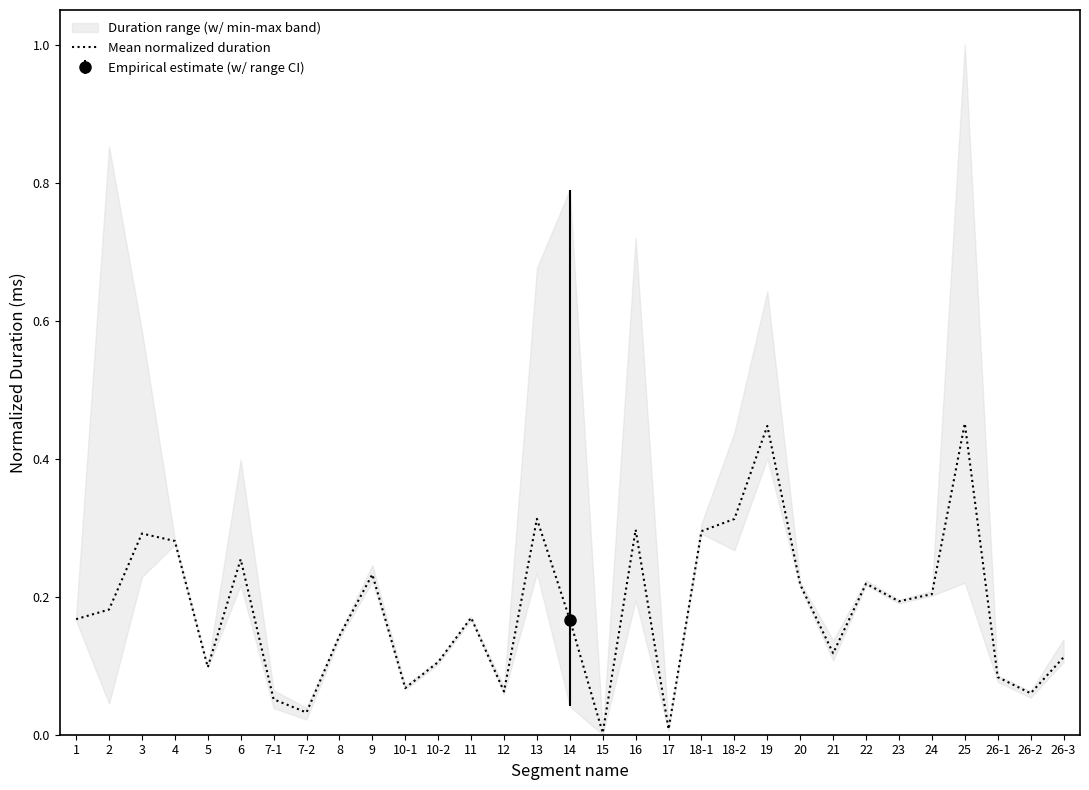

How many points are lower than both their immediate neighbors (excluding endpoints)?

9